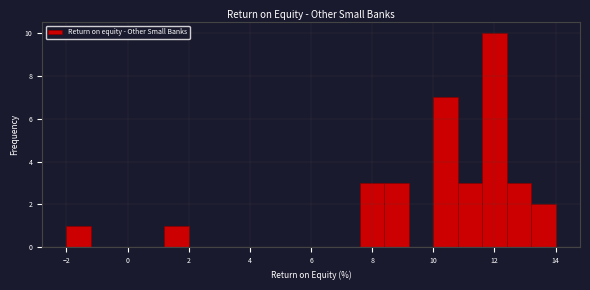

What is the height of the bar covering 10.8 to 11.6 on the x-axis? The values are not printed on the chart, so give them approximately, as read against the axis.

3